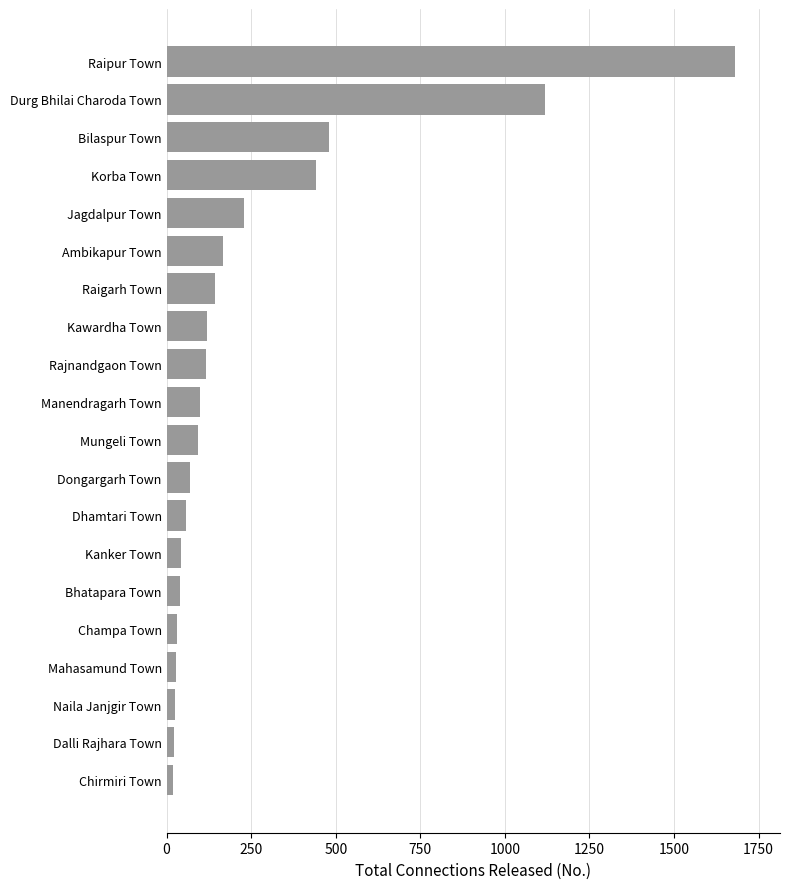

What is the average value?

251